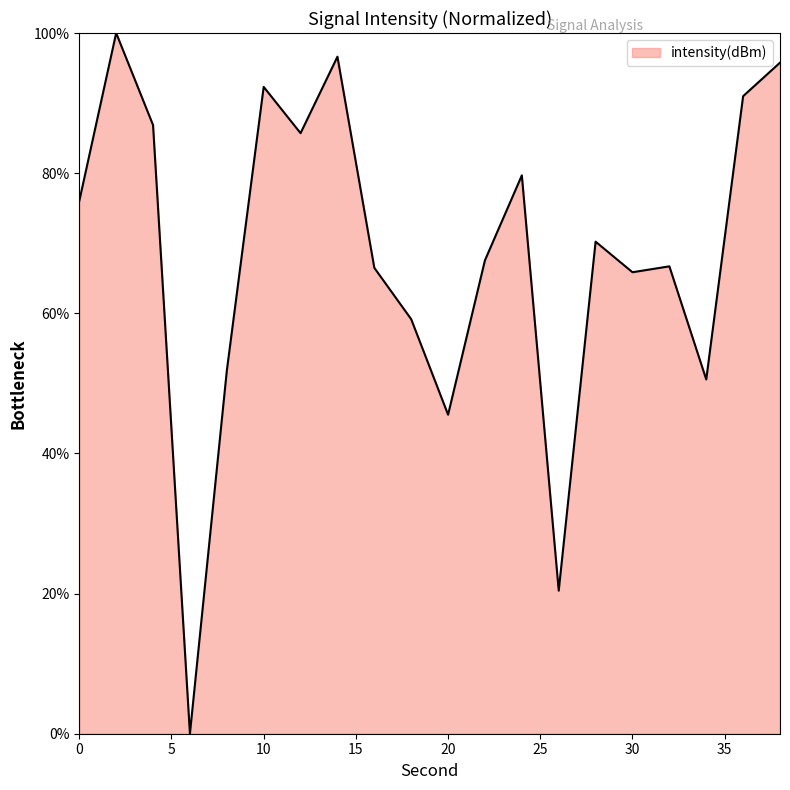

How many distinct data groups are displayed?

1